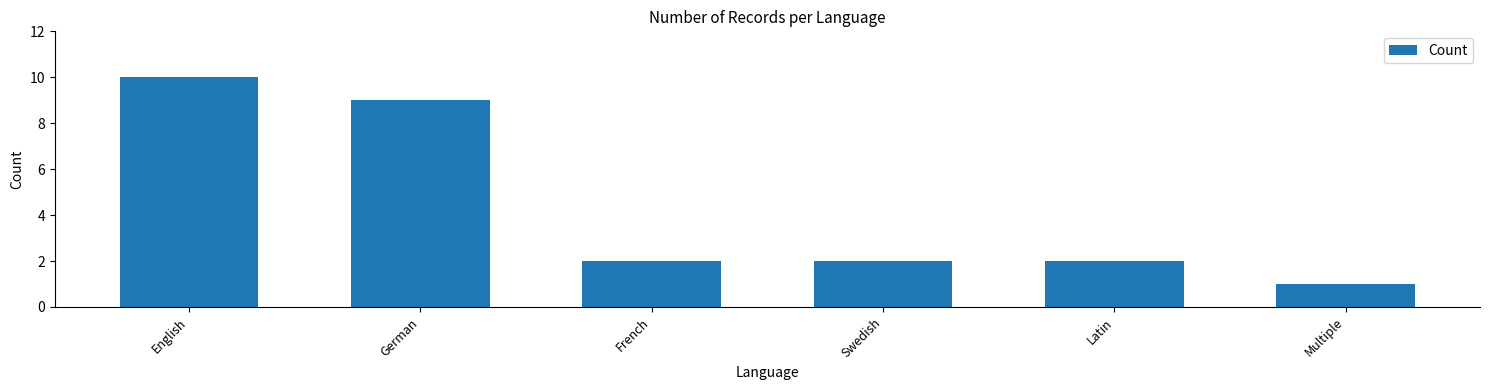

Which label corresponds to the largest value in the chart?

English